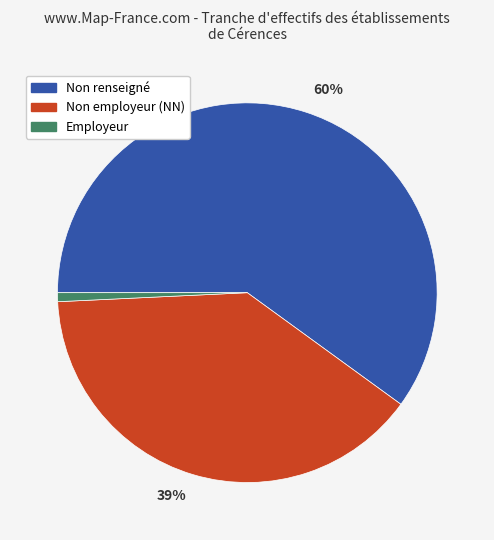

To the nearest percent, what is the difference between the largest and smallest slice percentages?

59%